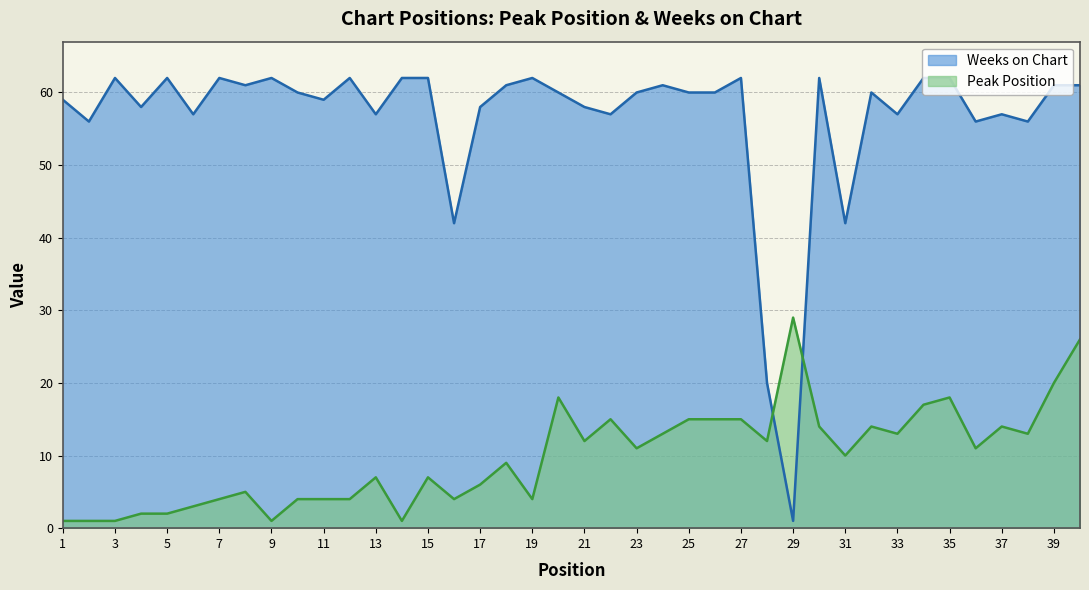

At which label does Peak Position reach its peak?

29